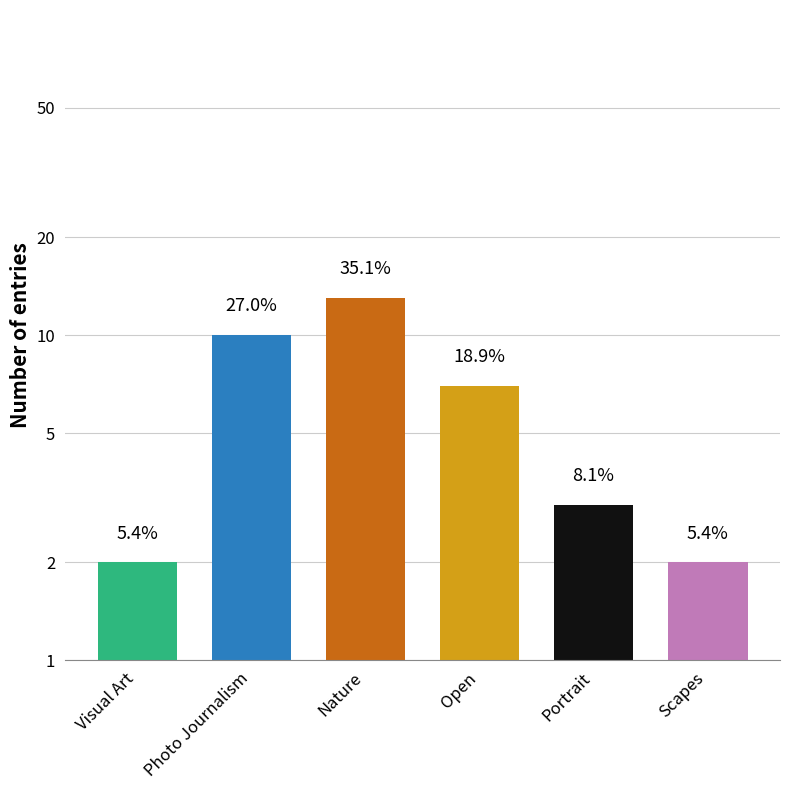

How many values are below 7?

3